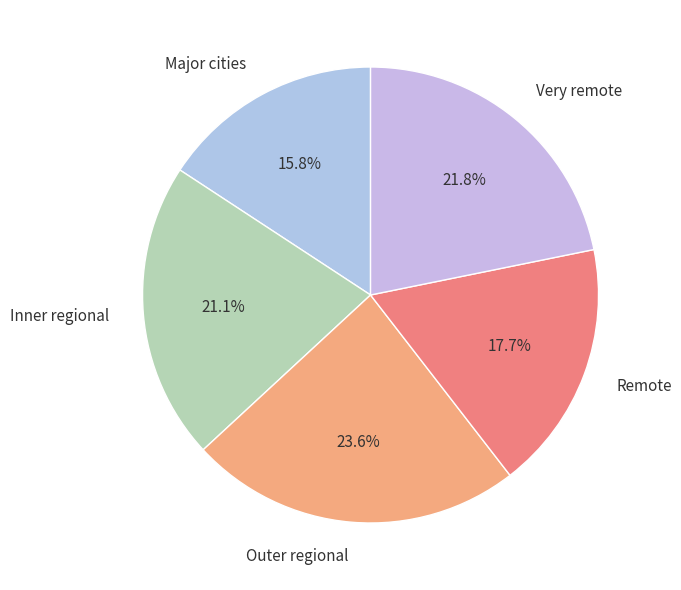

Which category has the smallest portion of the pie?

Major cities